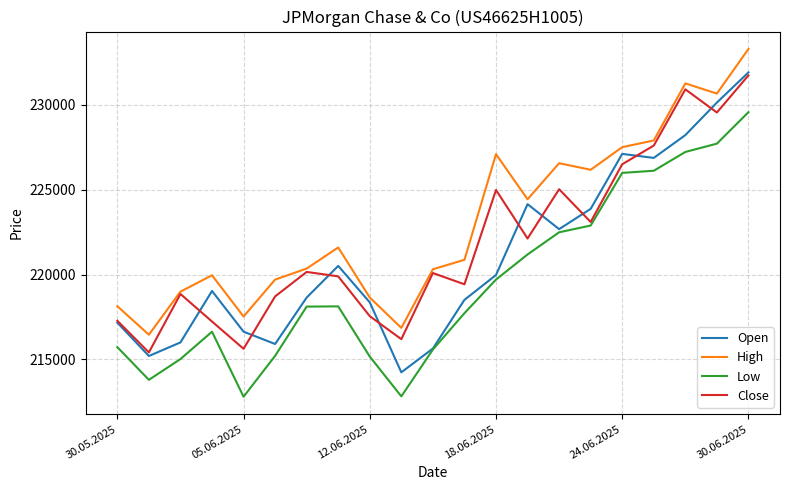

Which series has the largest total across all categories?

High